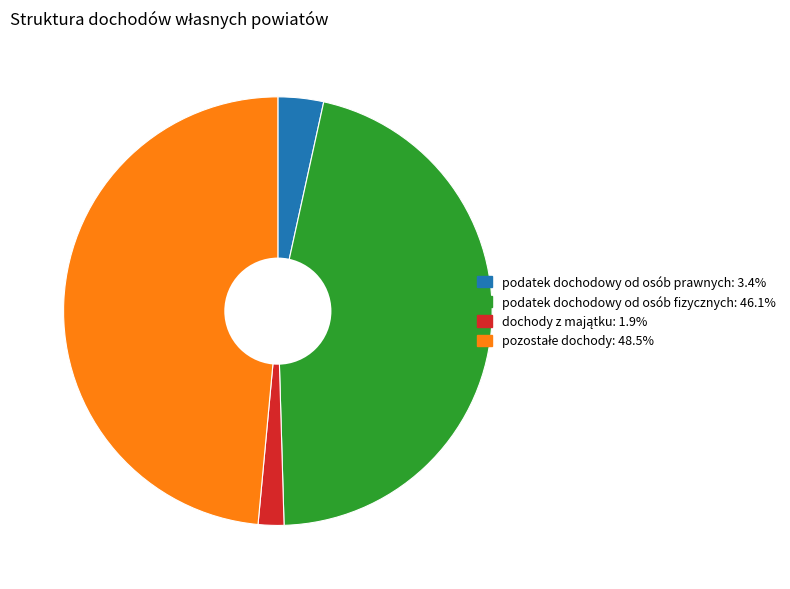

Does any single category account for the majority?

No